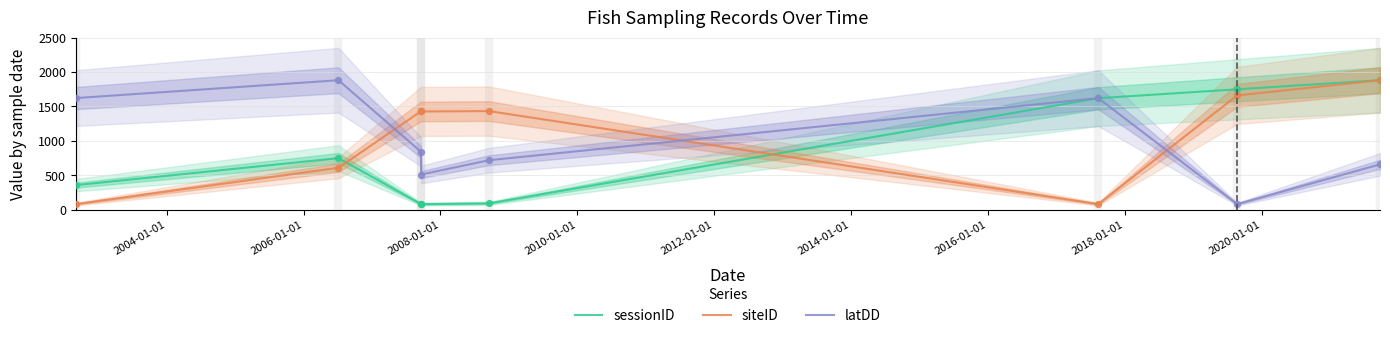

Which series reaches the minimum Y coordinate?

sessionID